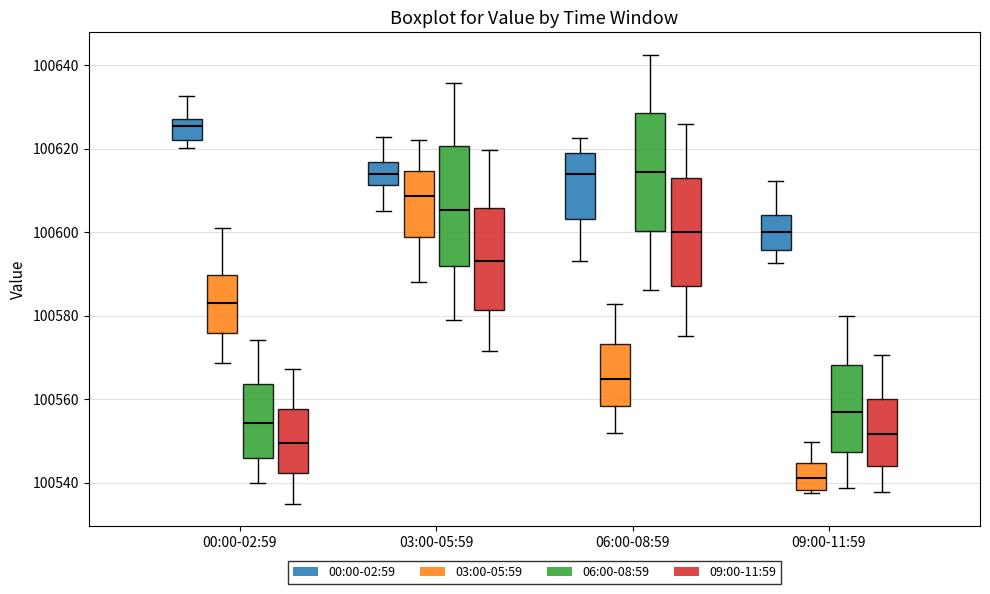

Reading left to right, transcribe this box plot: for each box, give where its median line is, the range the box spans, and where its two whiskers end, as read against the y-axis. The values are not printed on the chart, so give them approximately, as read against the axis.

00:00-02:59 (00:00-02:59): median 100626, box 100622 to 100628, whiskers 100620 to 100632
00:00-02:59 (03:00-05:59): median 100582, box 100576 to 100590, whiskers 100568 to 100602
00:00-02:59 (06:00-08:59): median 100554, box 100546 to 100564, whiskers 100540 to 100574
00:00-02:59 (09:00-11:59): median 100550, box 100542 to 100558, whiskers 100536 to 100568
03:00-05:59 (00:00-02:59): median 100614, box 100612 to 100616, whiskers 100606 to 100622
03:00-05:59 (03:00-05:59): median 100608, box 100598 to 100614, whiskers 100588 to 100622
03:00-05:59 (06:00-08:59): median 100606, box 100592 to 100620, whiskers 100580 to 100636
03:00-05:59 (09:00-11:59): median 100594, box 100582 to 100606, whiskers 100572 to 100620
06:00-08:59 (00:00-02:59): median 100614, box 100604 to 100618, whiskers 100594 to 100622
06:00-08:59 (03:00-05:59): median 100564, box 100558 to 100574, whiskers 100552 to 100582
06:00-08:59 (06:00-08:59): median 100614, box 100600 to 100628, whiskers 100586 to 100642
06:00-08:59 (09:00-11:59): median 100600, box 100588 to 100614, whiskers 100576 to 100626
09:00-11:59 (00:00-02:59): median 100600, box 100596 to 100604, whiskers 100592 to 100612
09:00-11:59 (03:00-05:59): median 100542, box 100538 to 100544, whiskers 100538 (just below the box's lower edge) to 100550
09:00-11:59 (06:00-08:59): median 100556, box 100548 to 100568, whiskers 100538 to 100580
09:00-11:59 (09:00-11:59): median 100552, box 100544 to 100560, whiskers 100538 to 100570